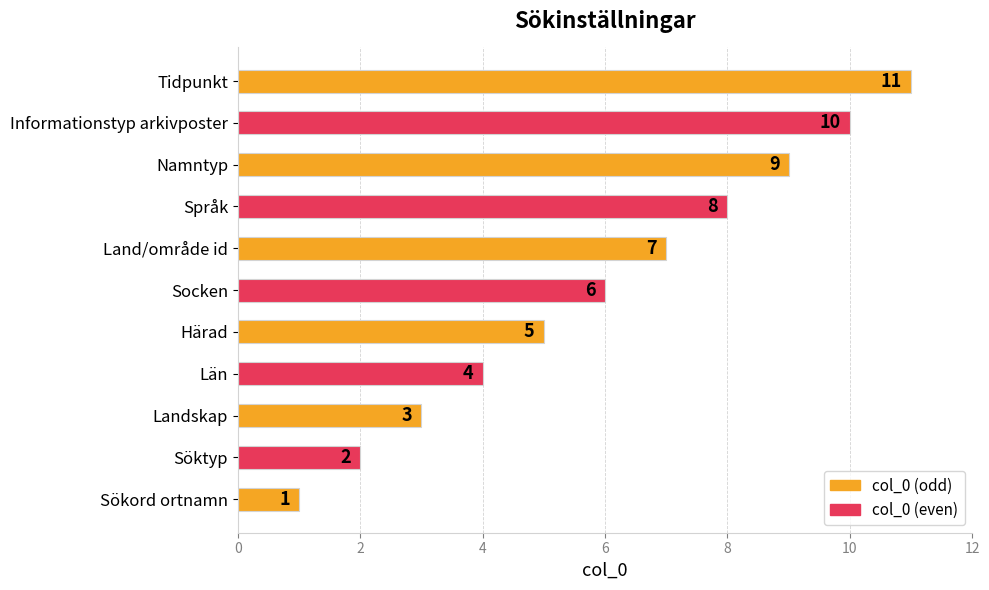

True or false: the data shows 1 at Landskap.

False